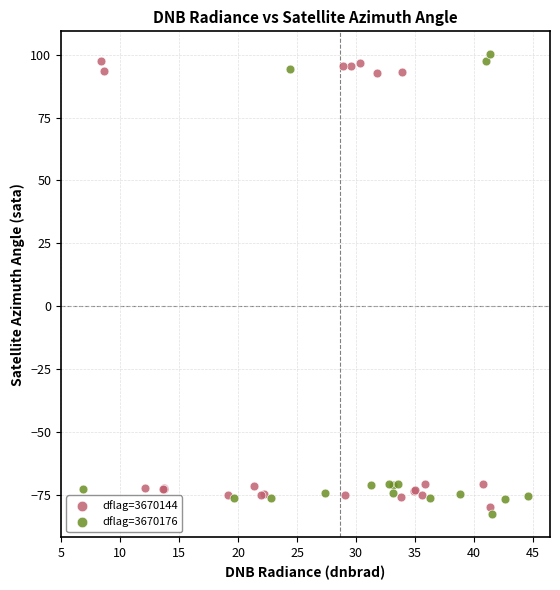

What are all the series names shown in the legend?

dflag=3670144, dflag=3670176